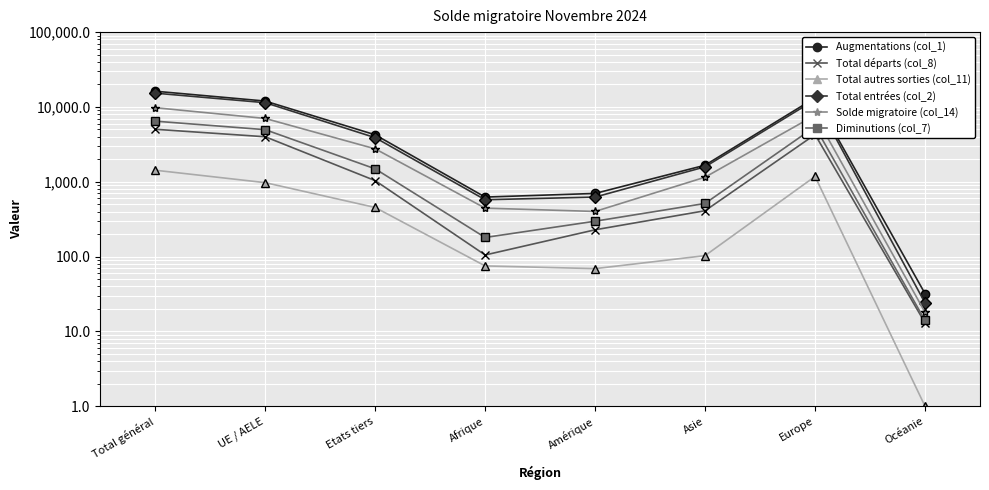

Count the number of categories in the chart.

8